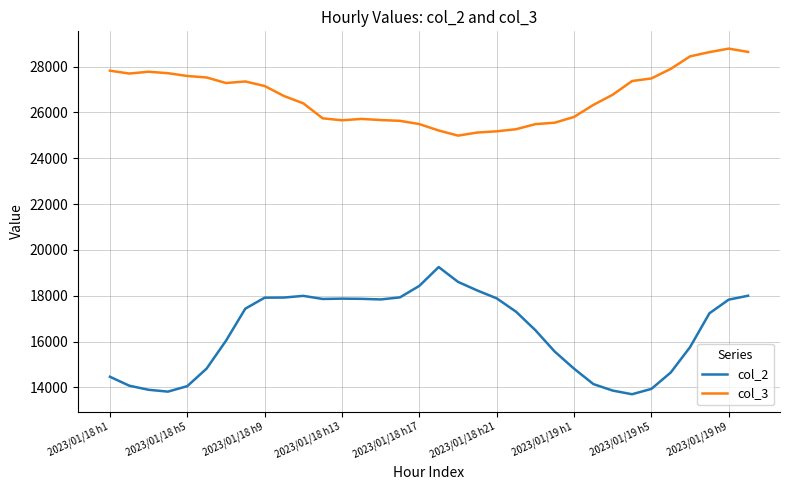

What is the difference between the second highest and second lowest values in the col_2 series?

4791